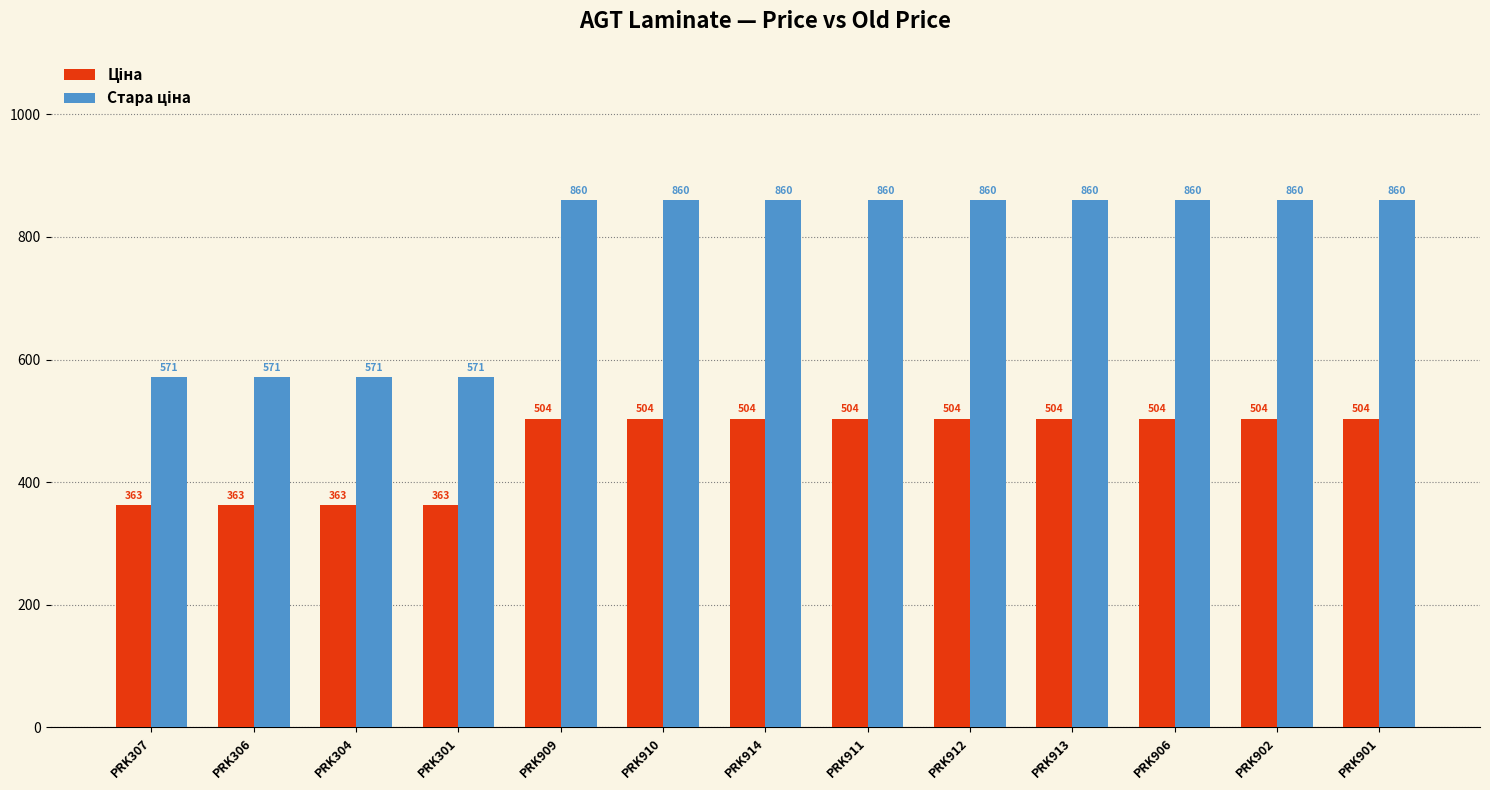

At how many categories does at least one series exceed 566?

13